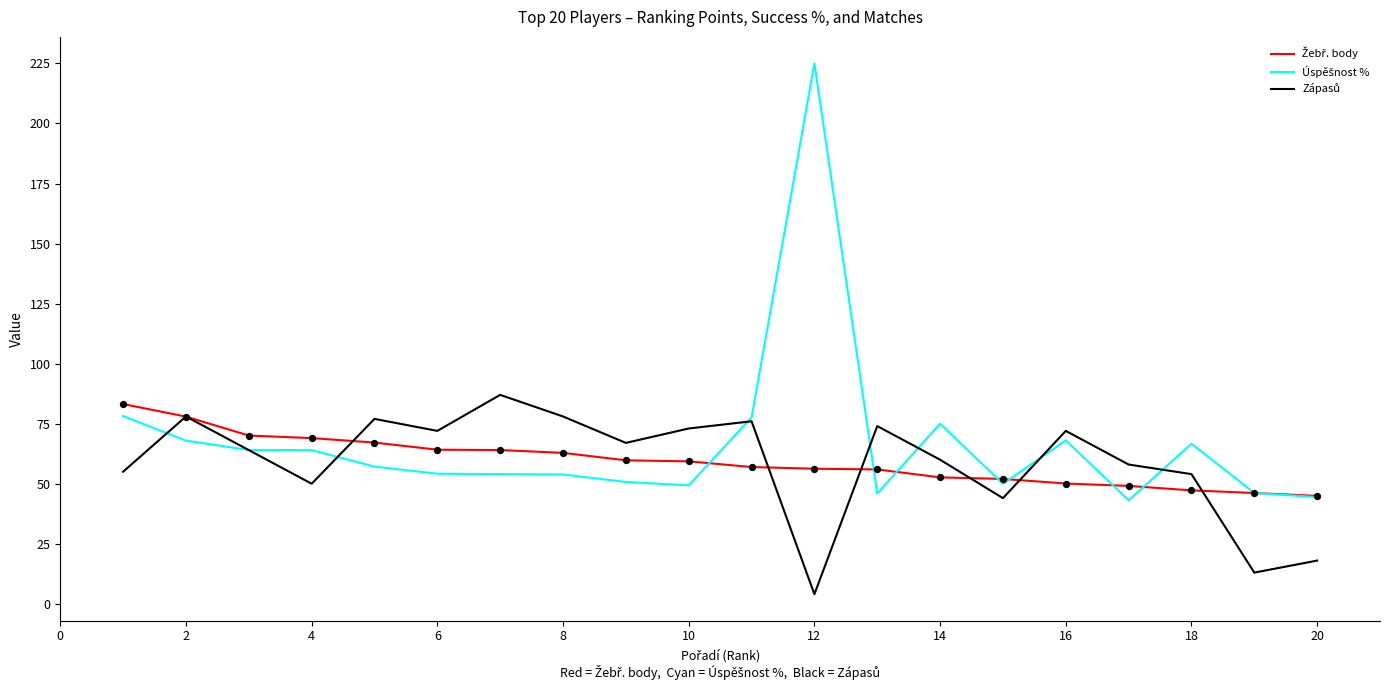

What is the greatest value displayed?

225.0